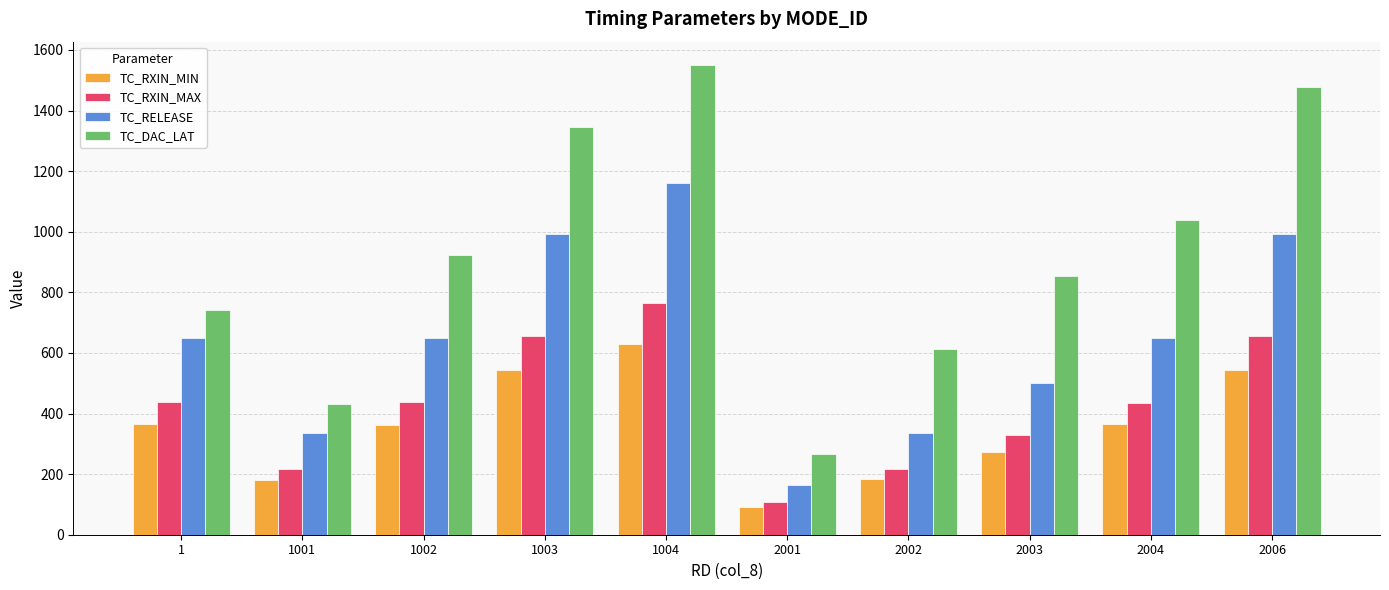

Where is TC_DAC_LAT nearest to the value 907?

1002